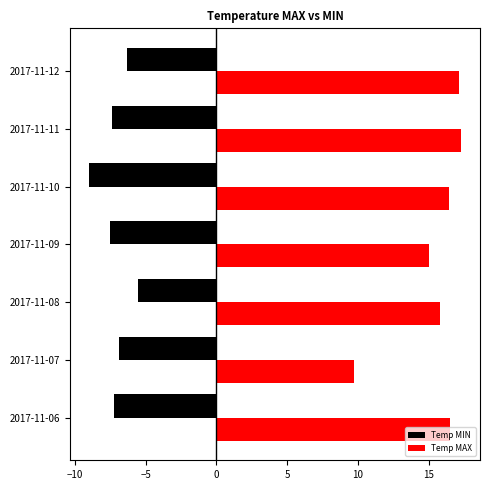

What is the spread (max minus min) of values at 2017-11-09?

22.5